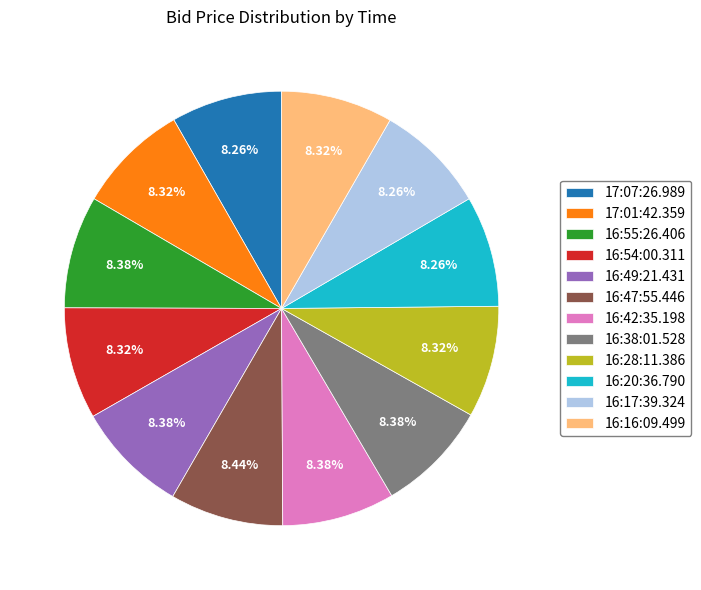

To the nearest percent, what percentage of the pie is 16:16:09.499?

8%